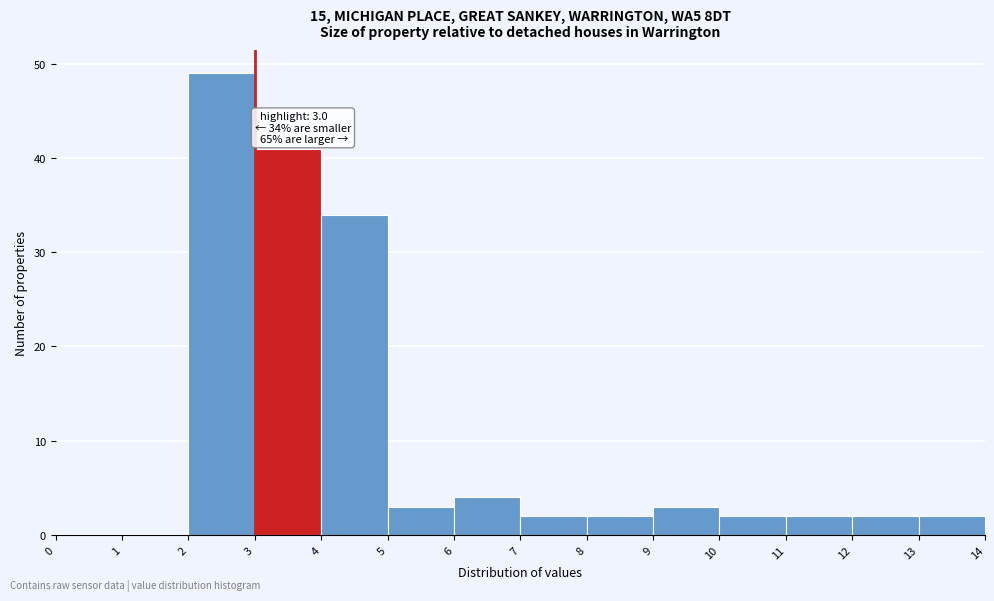

Over which range of the x-axis is the bar tallest?

2 to 3